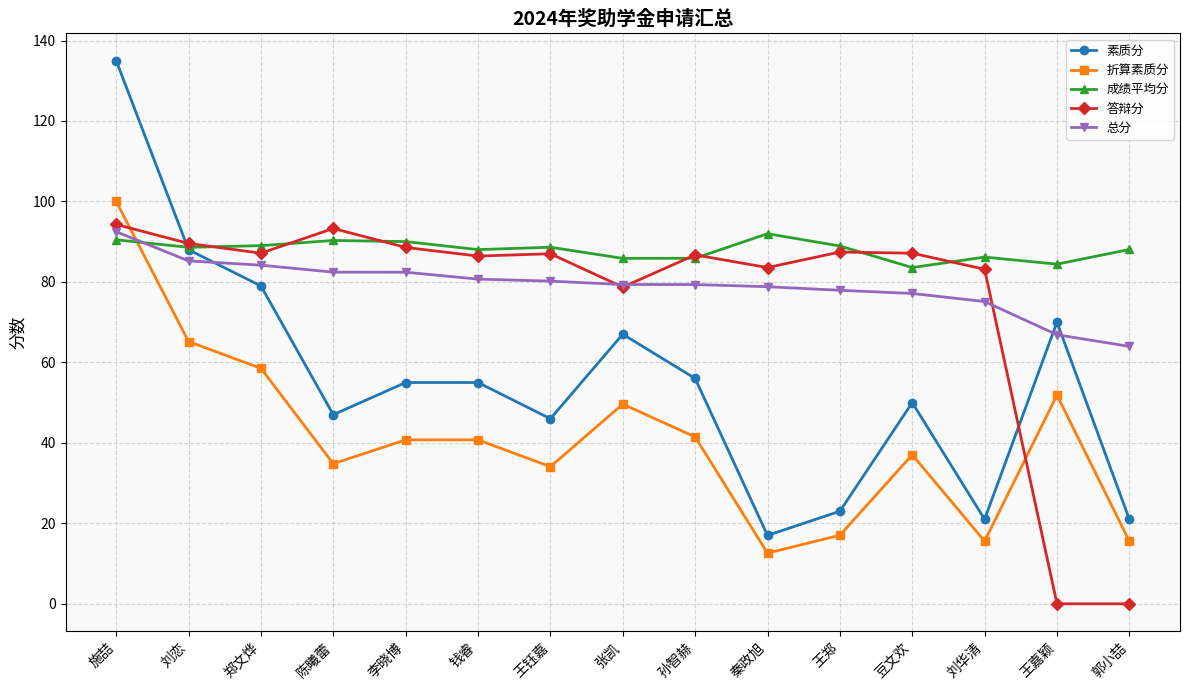

Is it true that 答辩分 equals 87.0 at 王钰嘉?

True